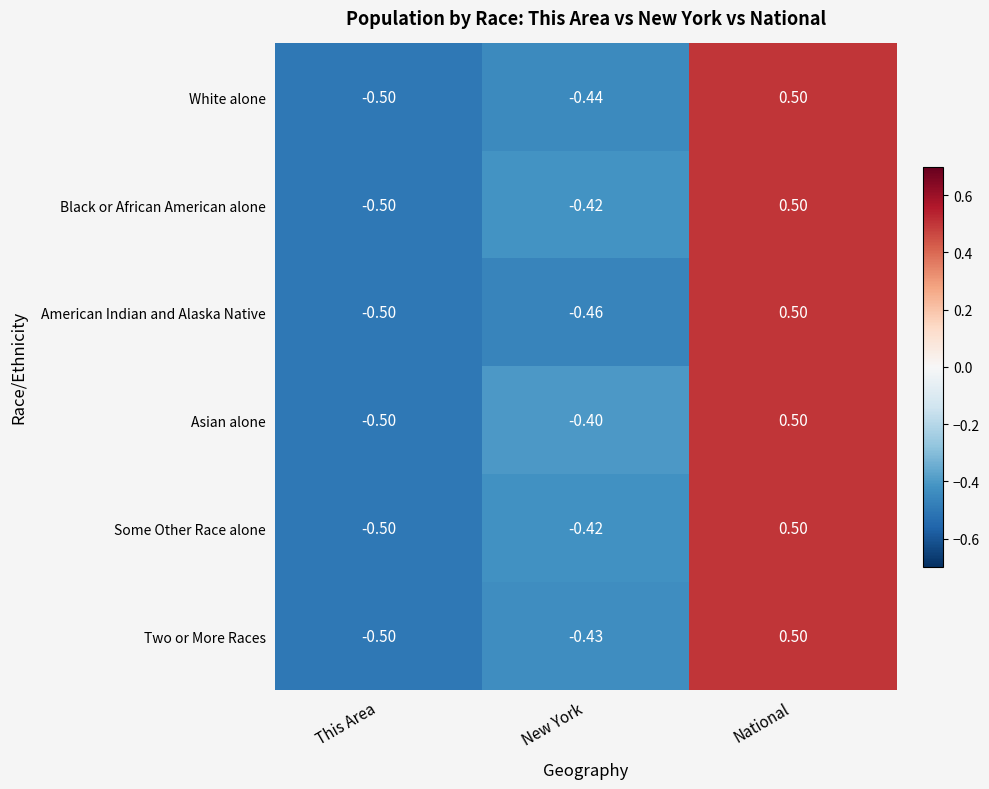

Between This Area and New York, which series saw the biggest shift?

Asian alone